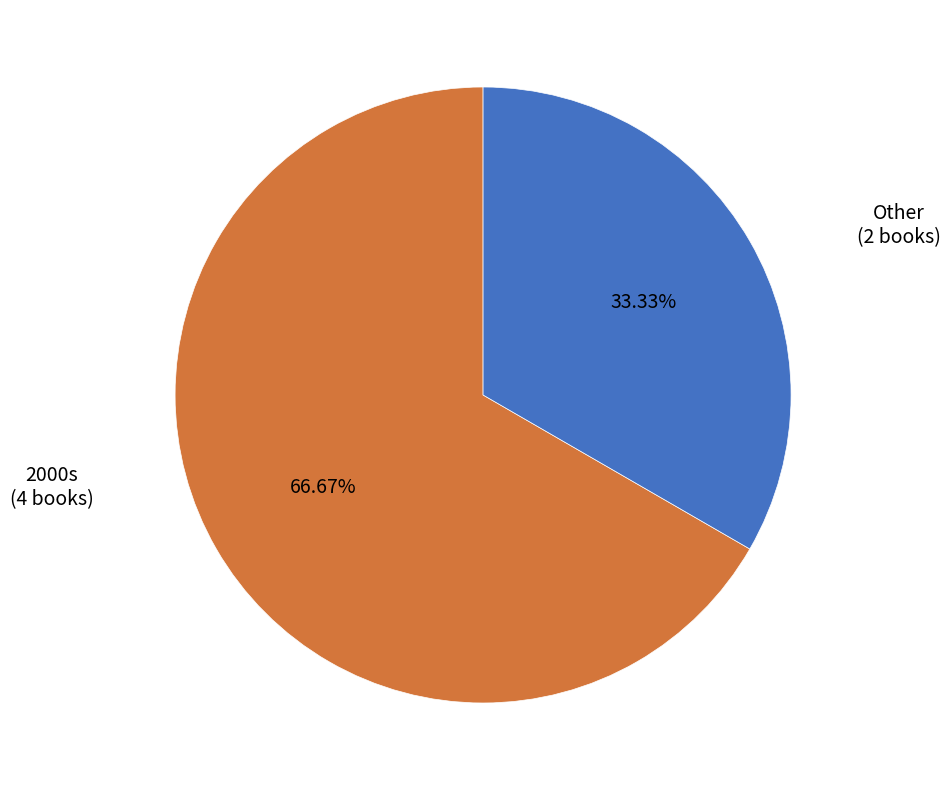

Is there a majority slice in this chart?

Yes